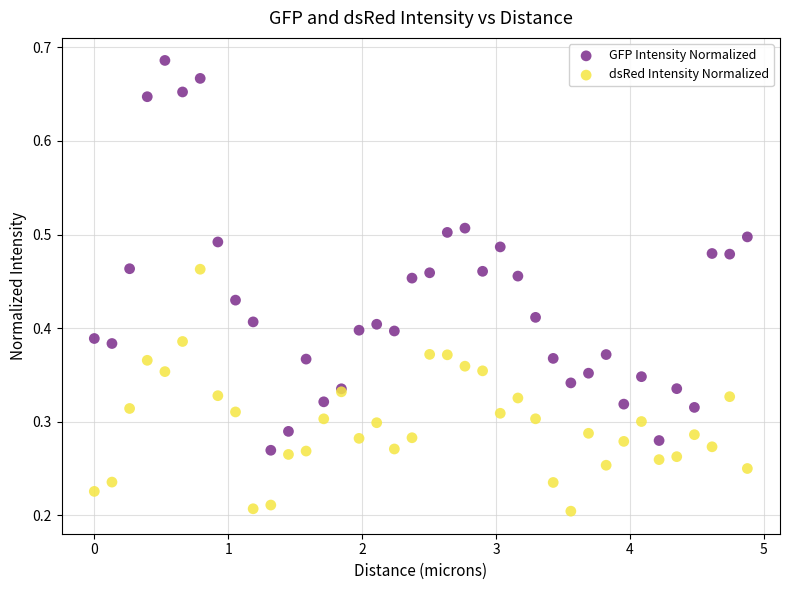

What are all the series names shown in the legend?

GFP Intensity Normalized, dsRed Intensity Normalized